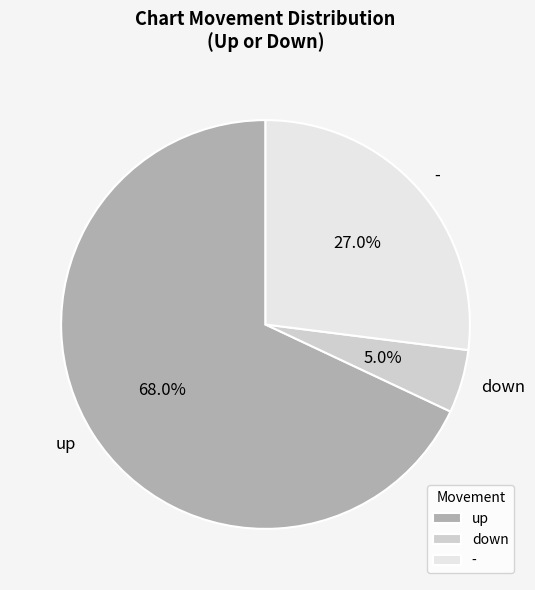

How many slices are in this pie chart?

3